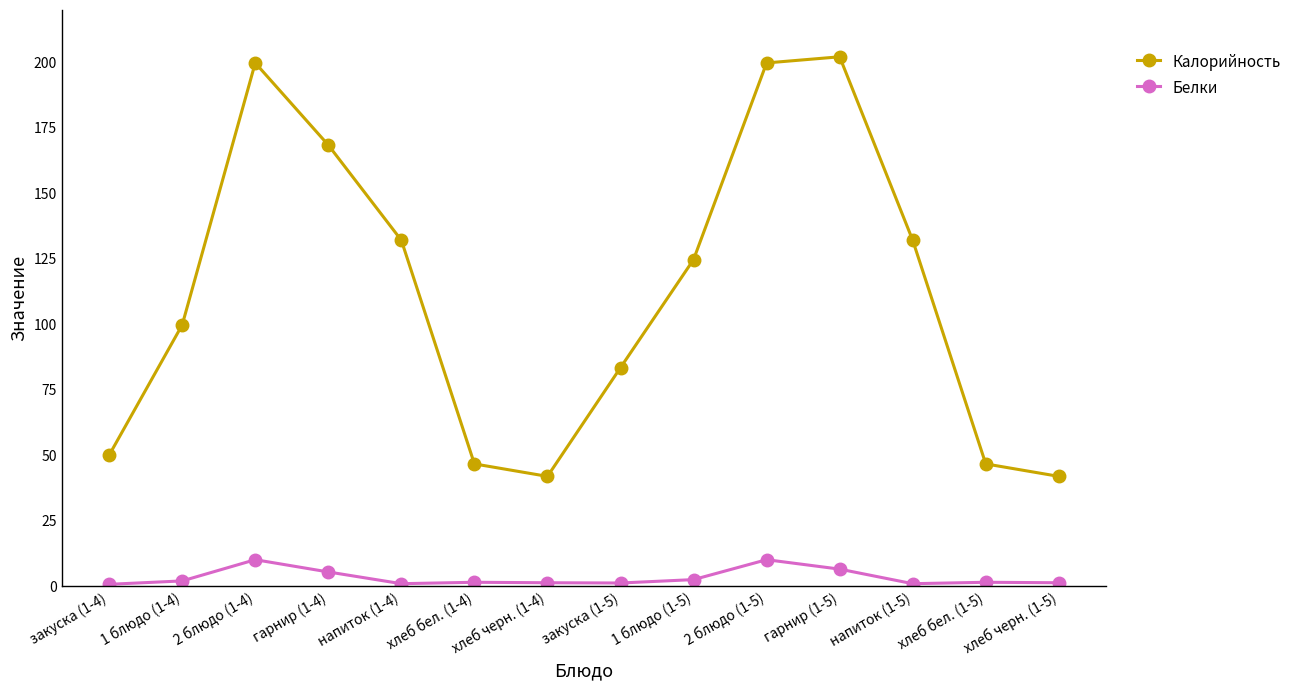

Between 2 блюдо (1-4) and гарнир (1-4), which series saw the biggest shift?

Калорийность